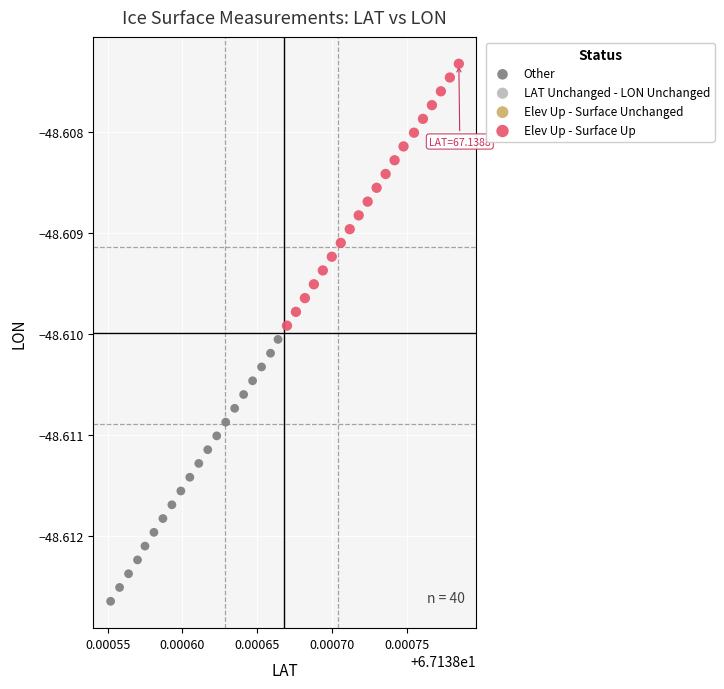

Which series reaches the maximum Y coordinate?

Elev Up - Surface Up